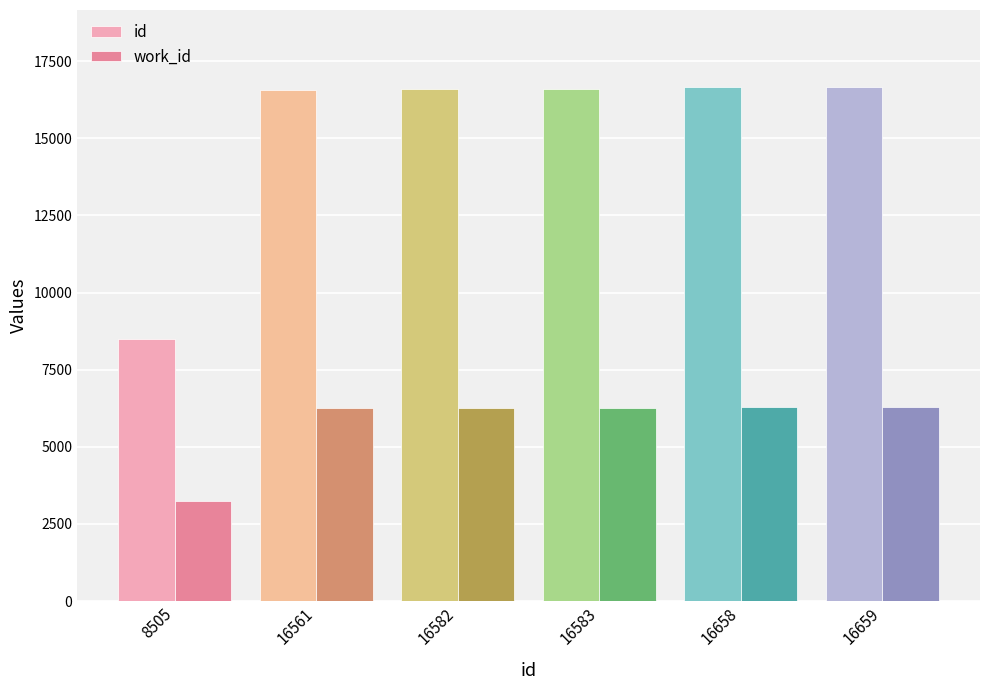

What are all the series names shown in the legend?

id, work_id